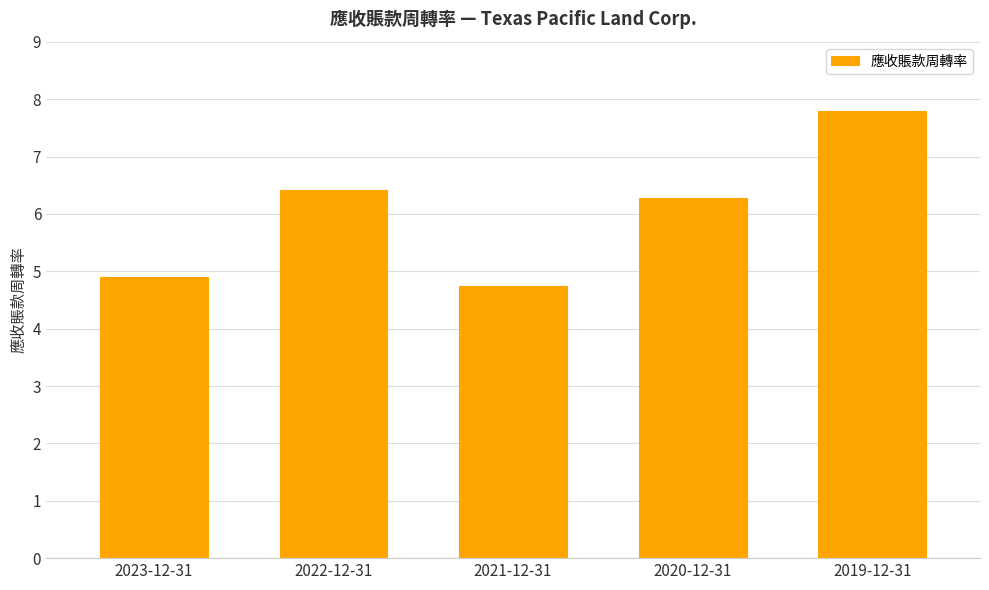

Where is the data nearest to the value 6?

2020-12-31